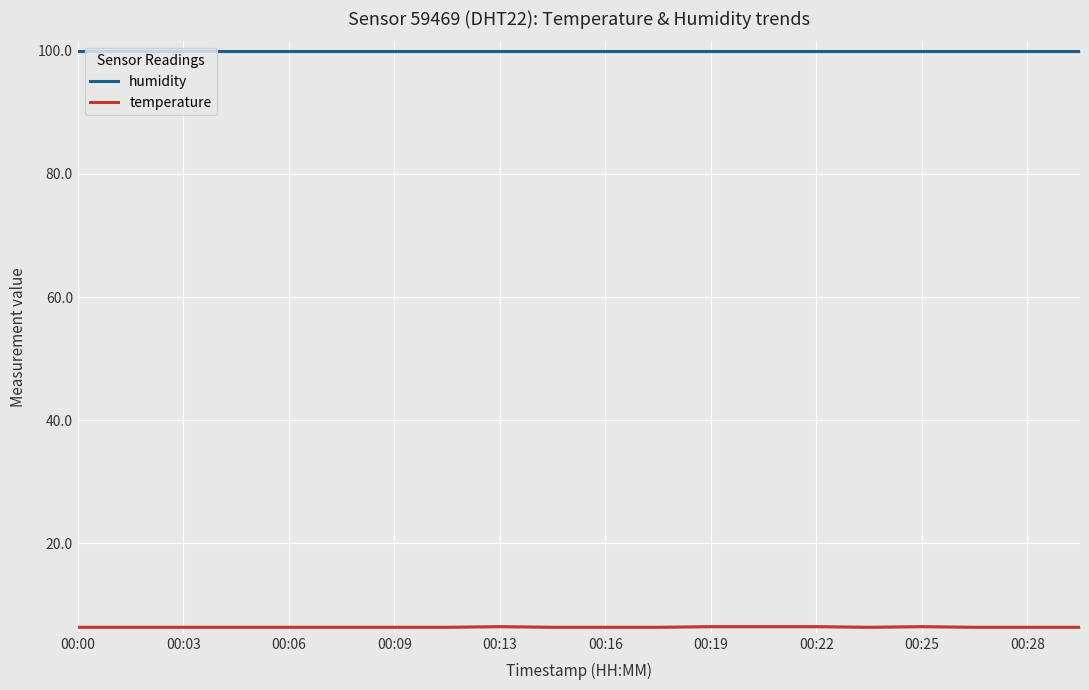

What is the maximum value for temperature?

6.5